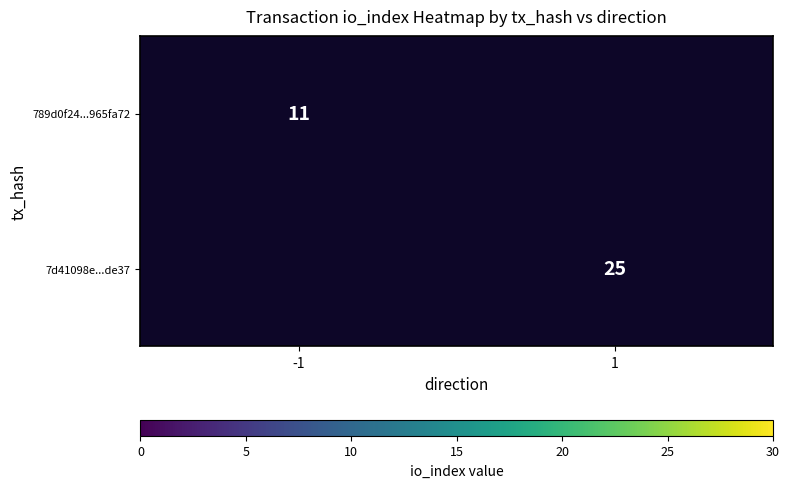

The 789d0f24...965fa72 series shows 11 at -1. True or false?

True